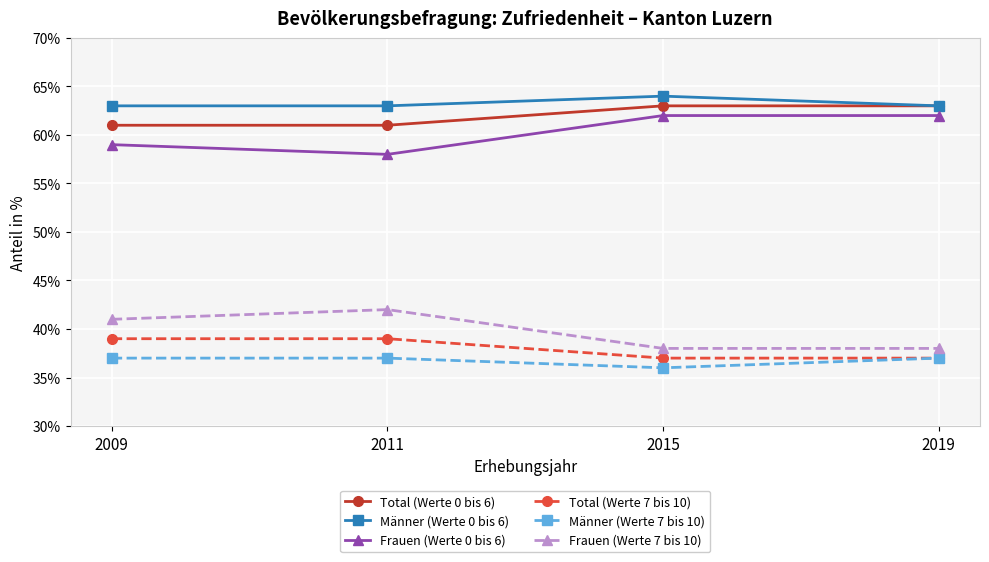

Reading left to right, transcribe all the data shown in this chart.

Total (Werte 0 bis 6): 61	61	63	63
Männer (Werte 0 bis 6): 63	63	64	63
Frauen (Werte 0 bis 6): 59	58	62	62
Total (Werte 7 bis 10): 39	39	37	37
Männer (Werte 7 bis 10): 37	37	36	37
Frauen (Werte 7 bis 10): 41	42	38	38